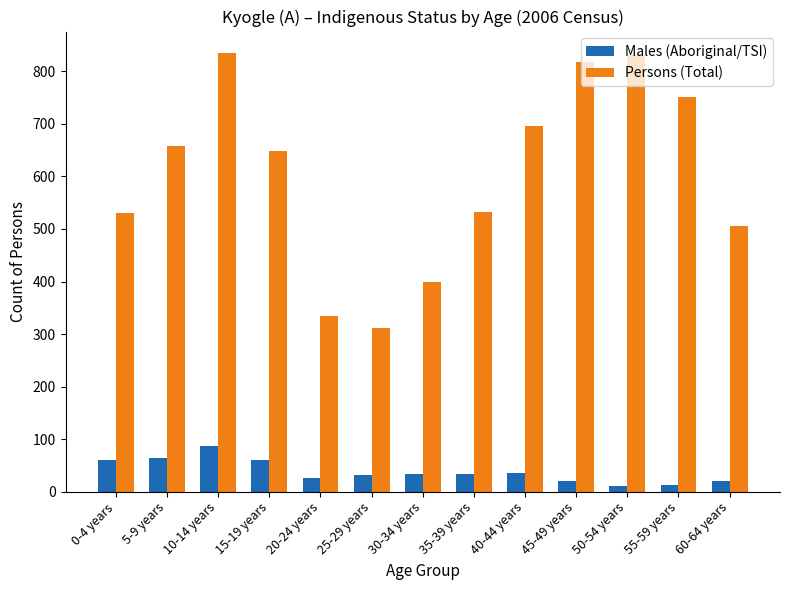

What position from the left is 25-29 years?

6